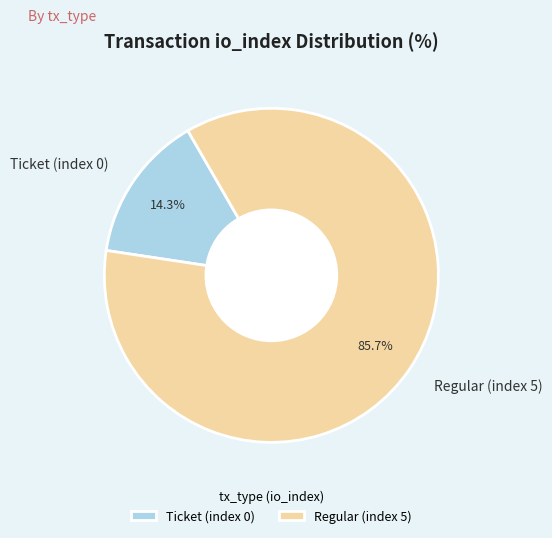

To the nearest percent, what percentage of the pie is Regular (index 5)?

86%